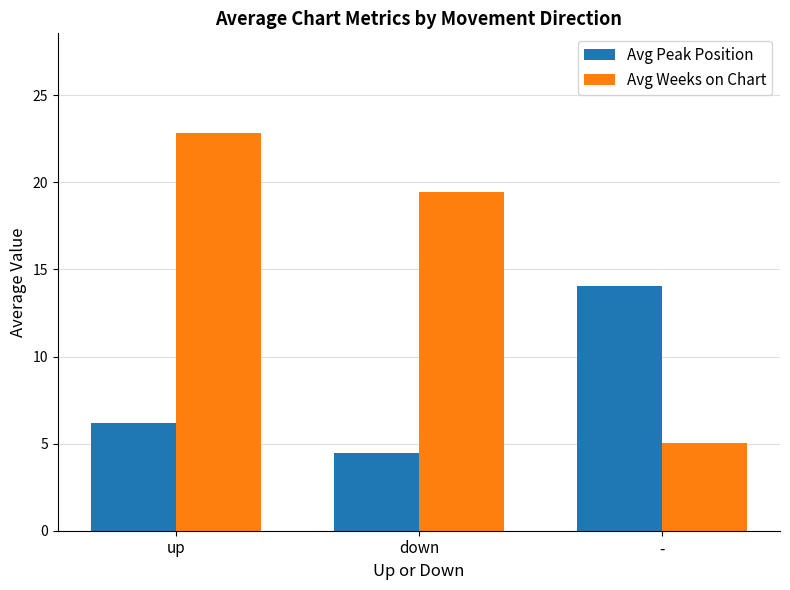

What is the average value of the Avg Peak Position series?

8.2